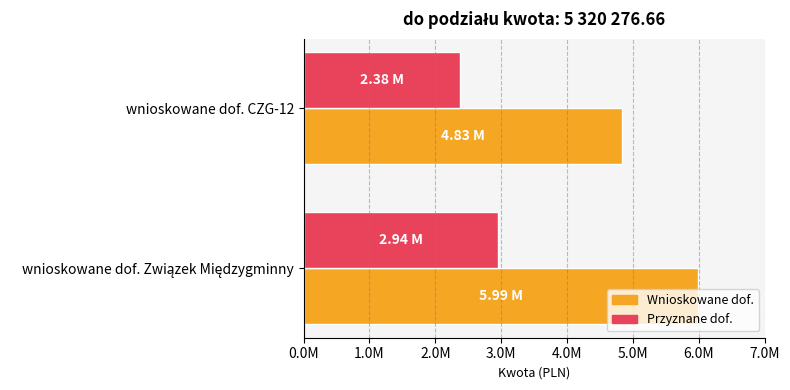

Reading right to left, list all the values displayed in this chart.

wnioskowane dof. Zwiazek Miedzy: 4834847.4	5993217.7
col_3: 2375560.7	2944716.0